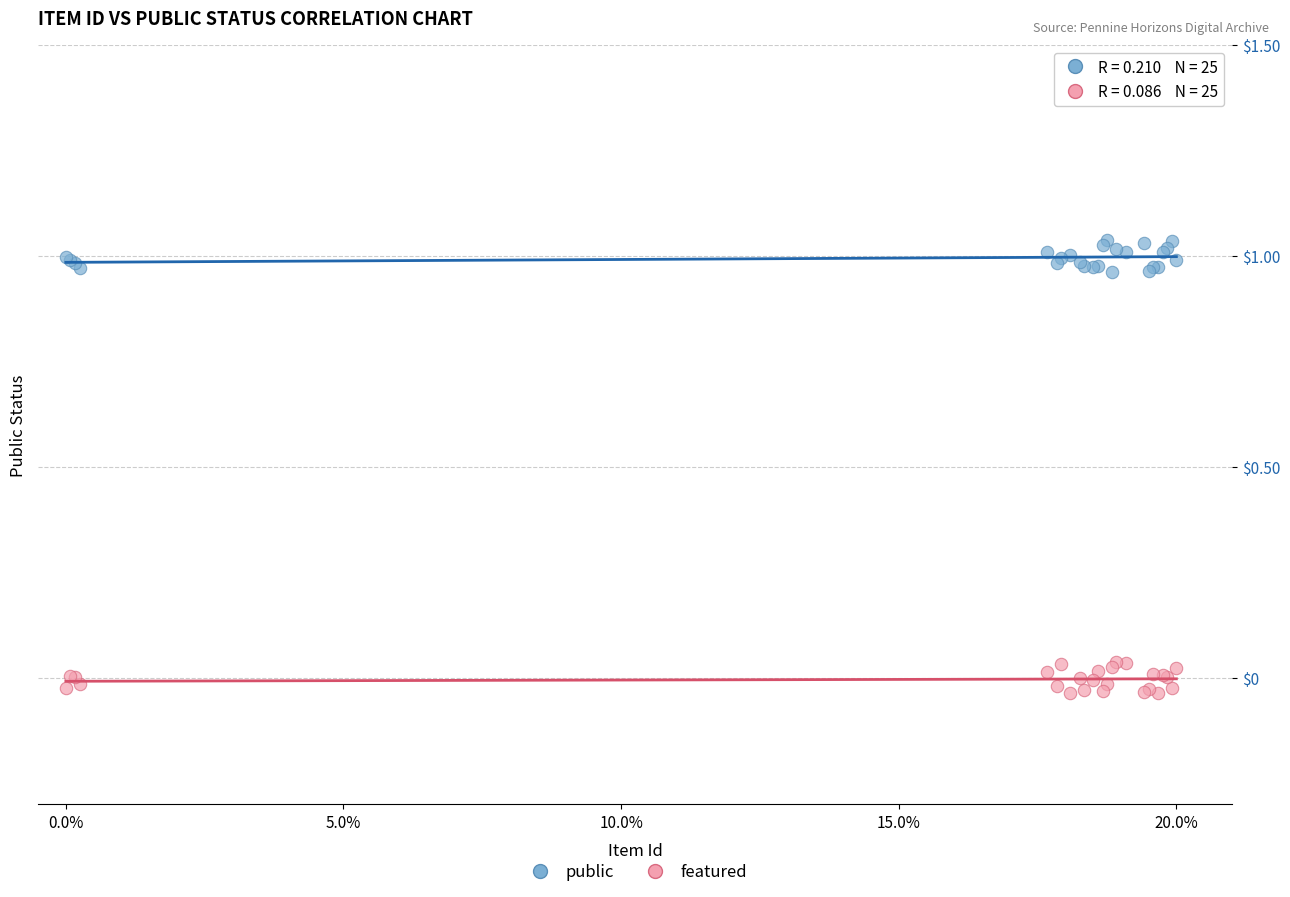

Which series reaches the maximum Y coordinate?

public